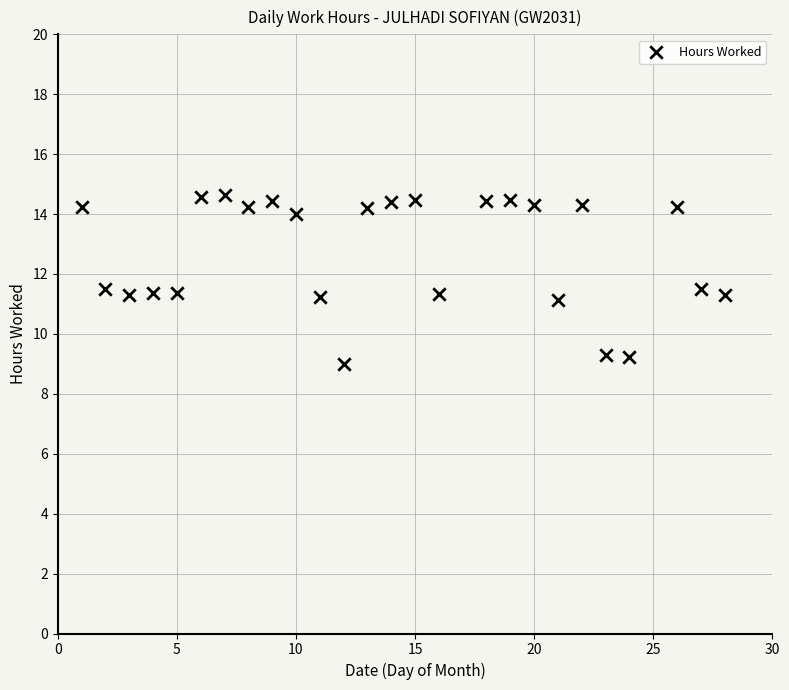

What is the range of X values (max minus min)?

27.0